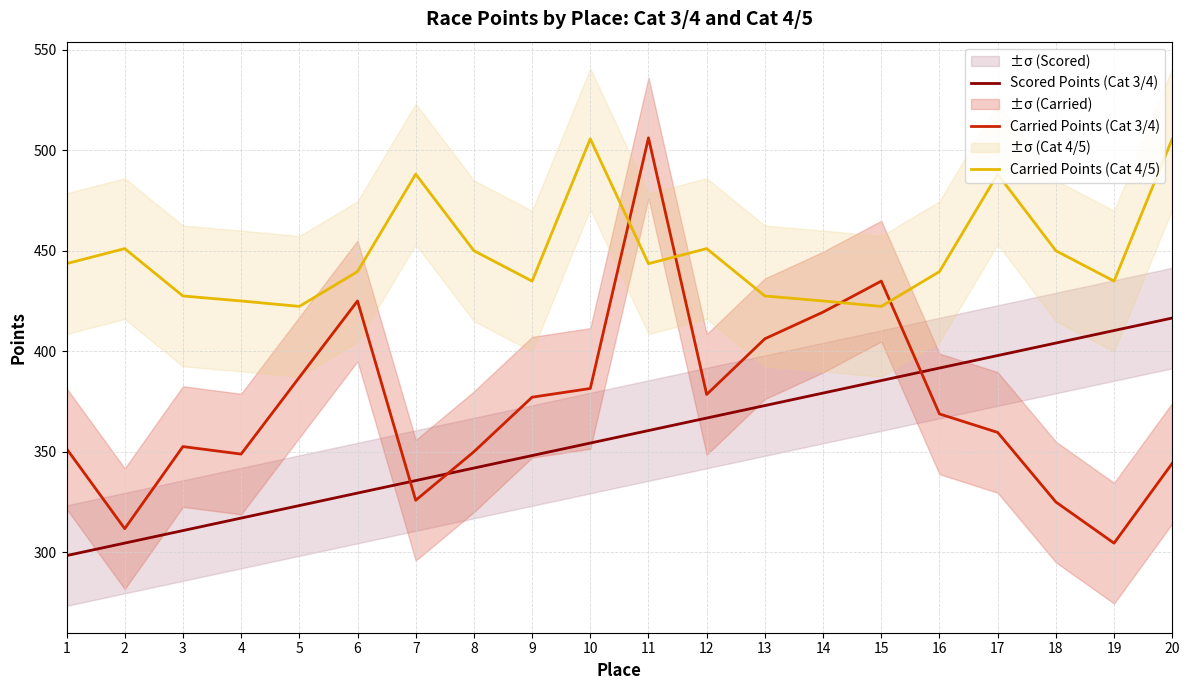

At which category does Carried Points (Cat 3/4) reach its first local valley?

2